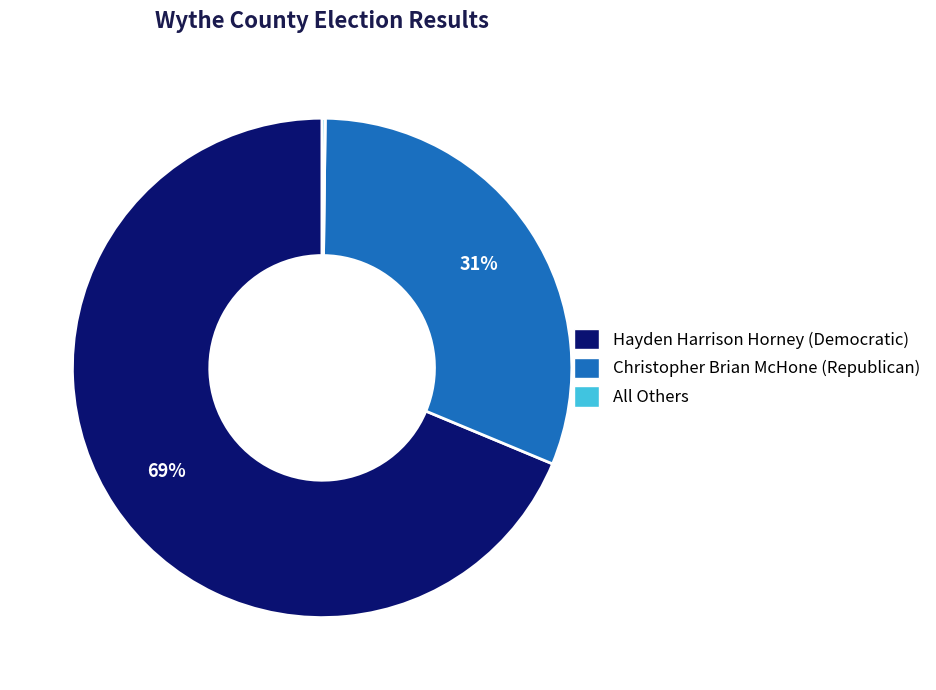

Is there a majority slice in this chart?

Yes